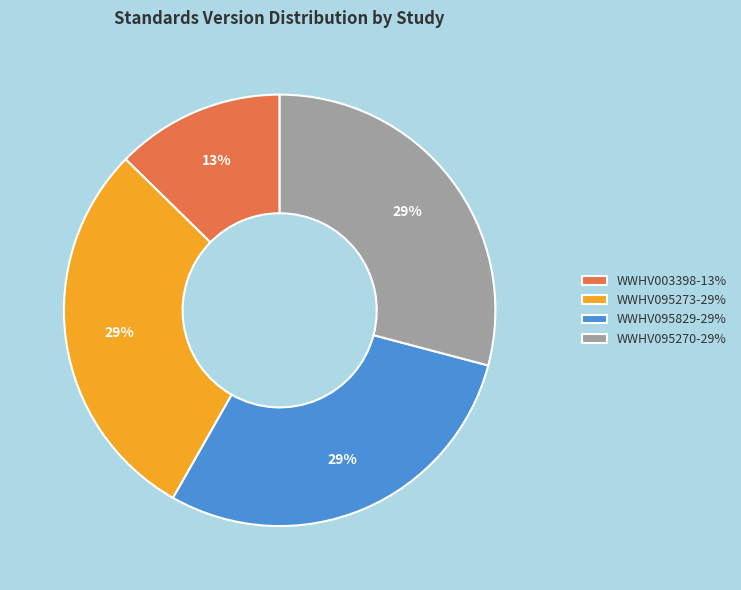

To the nearest percent, what is the average slice percentage?

25%